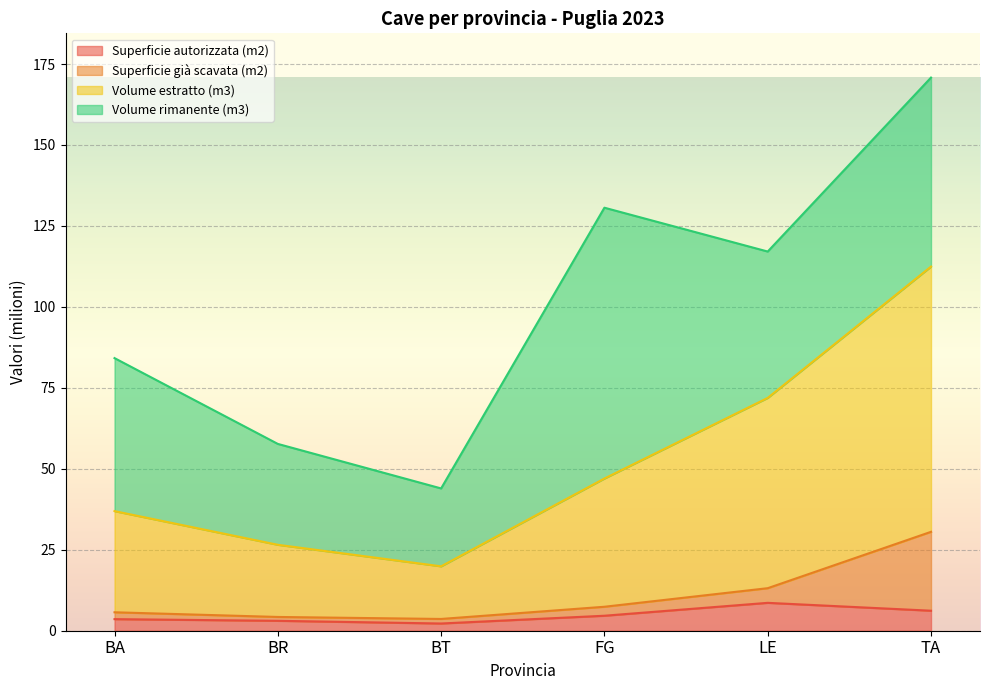

How many data points does each series have?

6